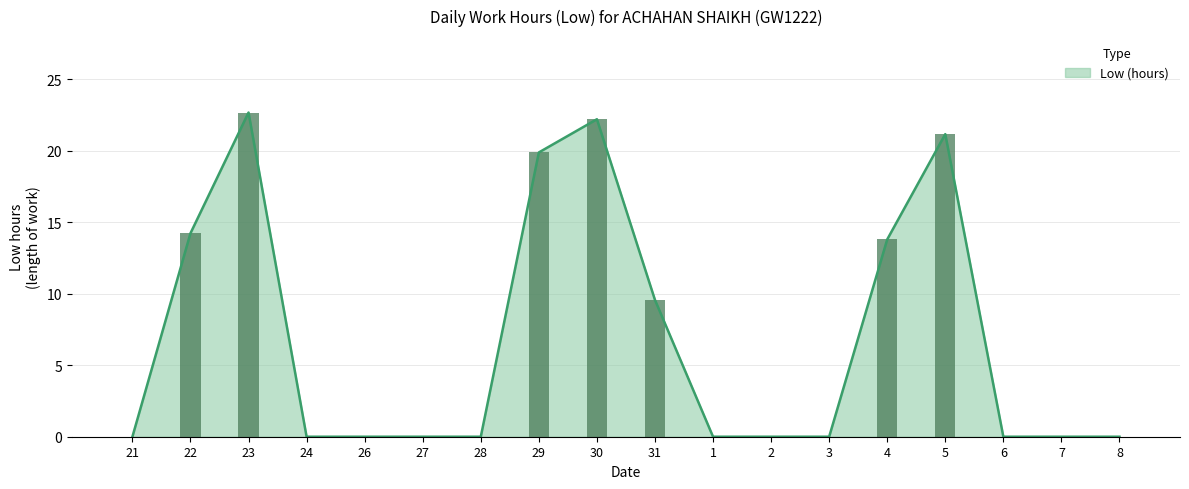

Does the chart contain stacked bars?

No